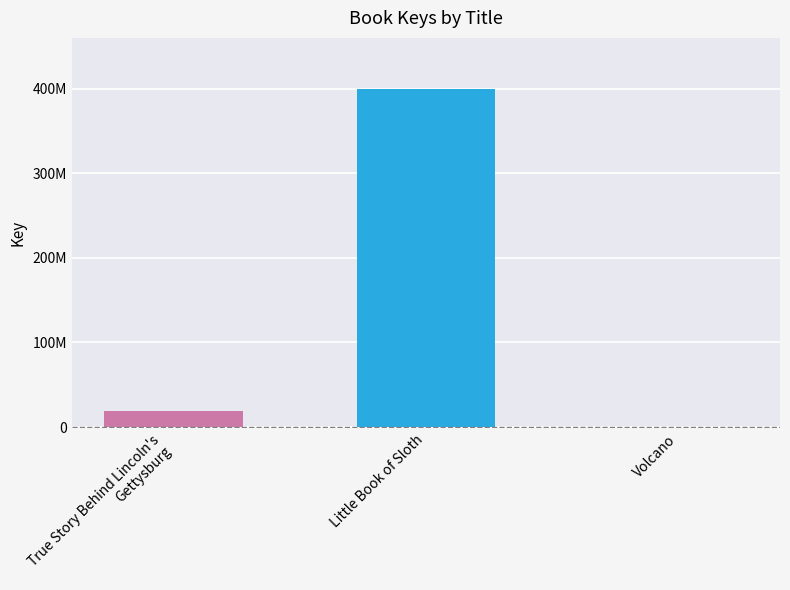

Are the bars horizontal?

No